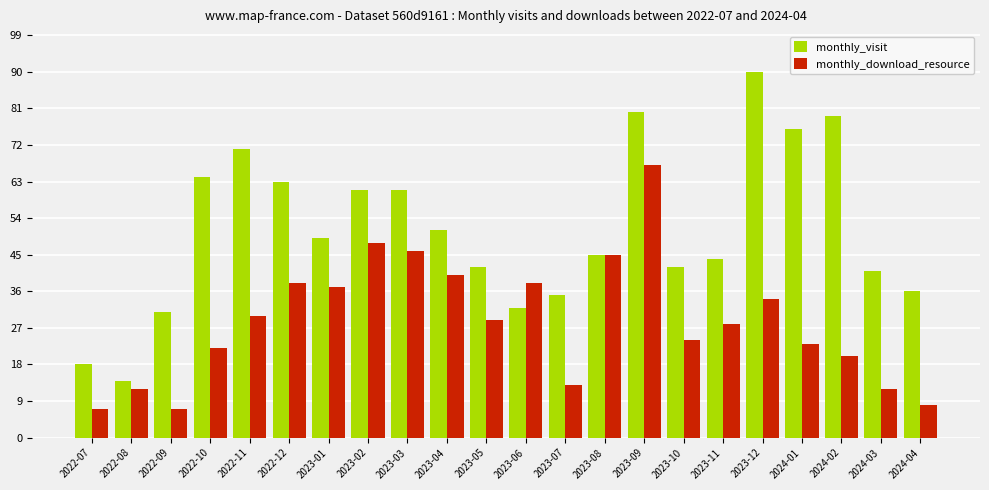

Does the chart contain stacked bars?

No